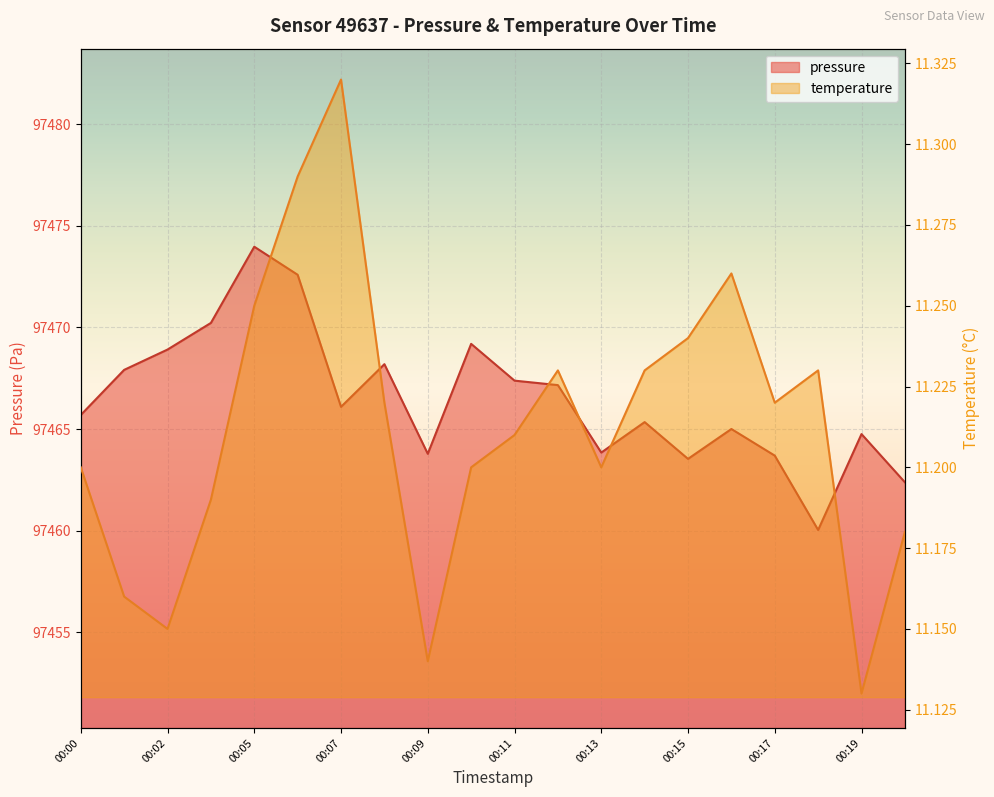

Which series has the largest total across all categories?

pressure